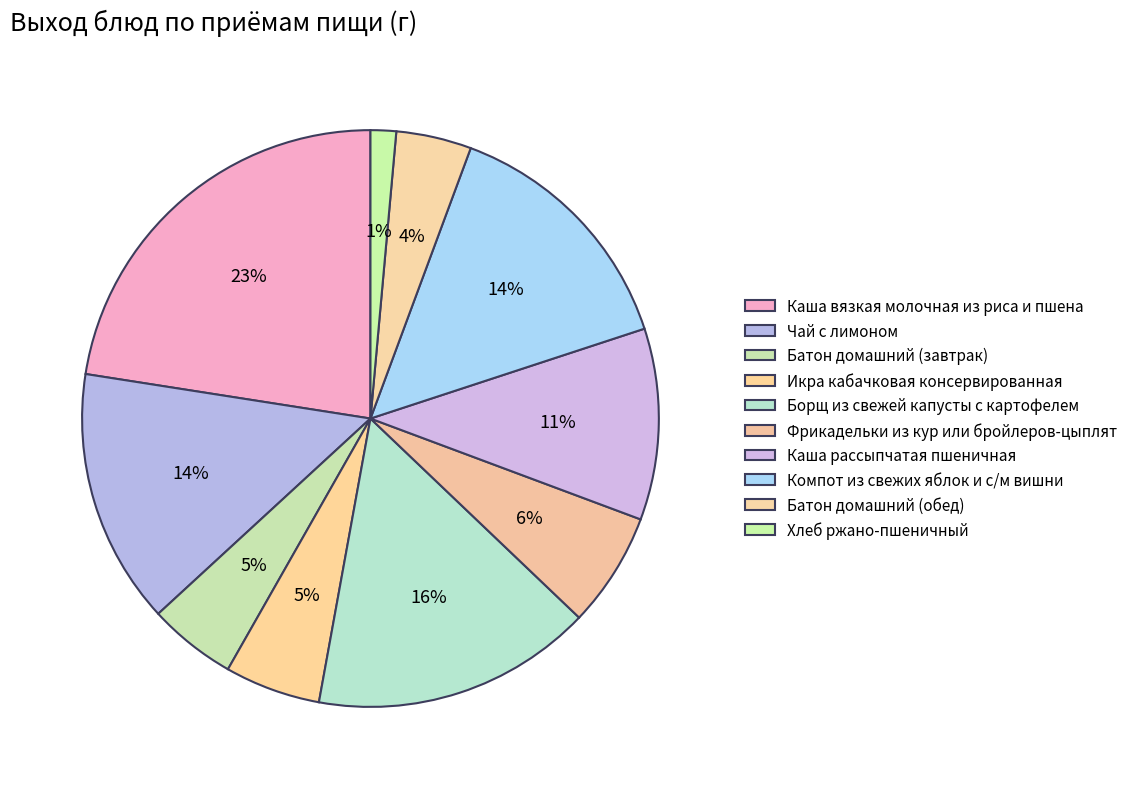

How many slices are in this pie chart?

10